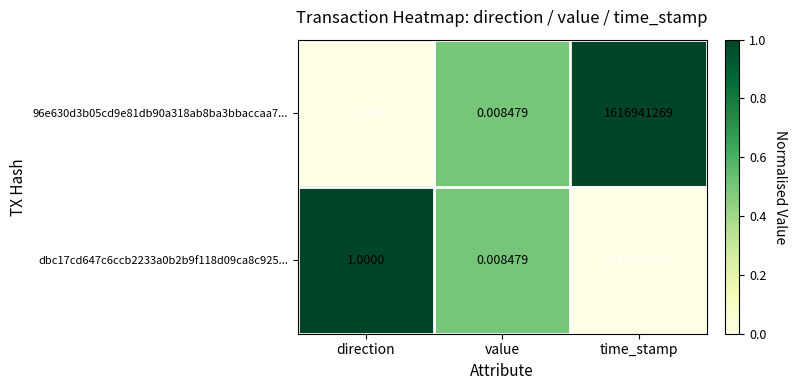

At which category is the sum across all series the highest?

time_stamp